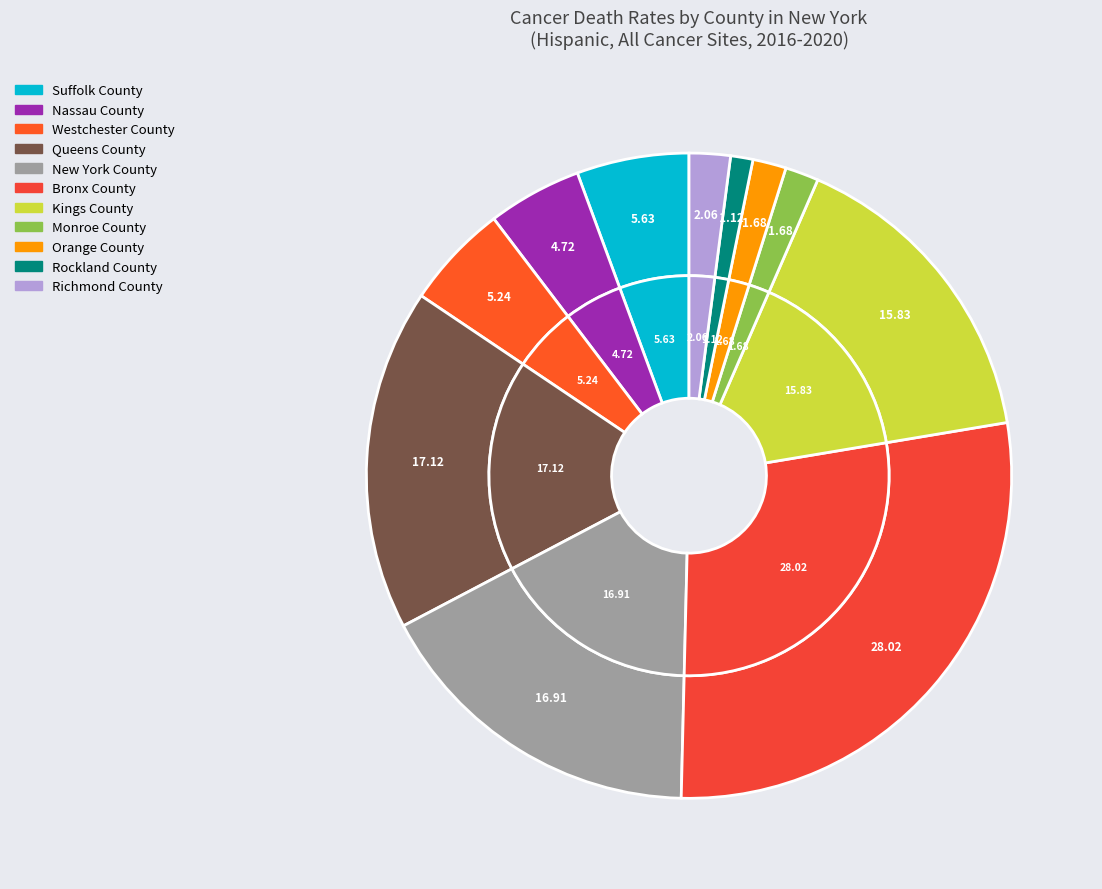

To the nearest percent, what is the difference between the largest and smallest slice percentages?

27%